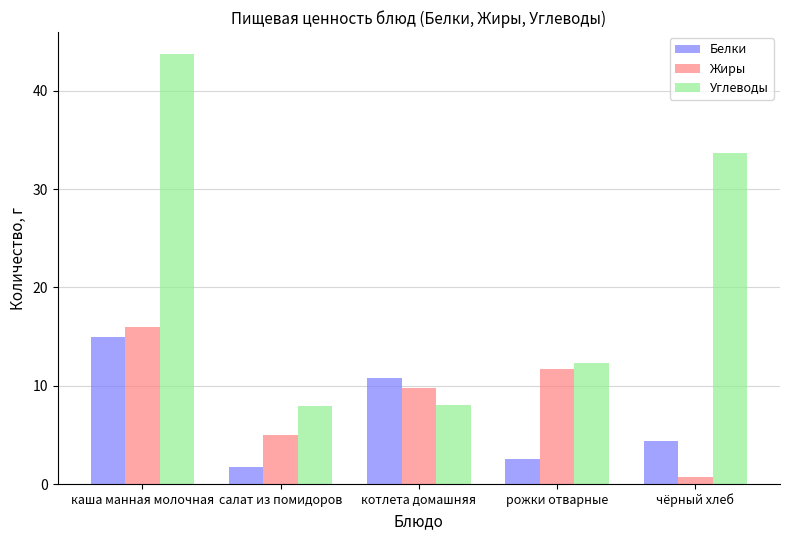

What are all the series names shown in the legend?

Белки, Жиры, Углеводы